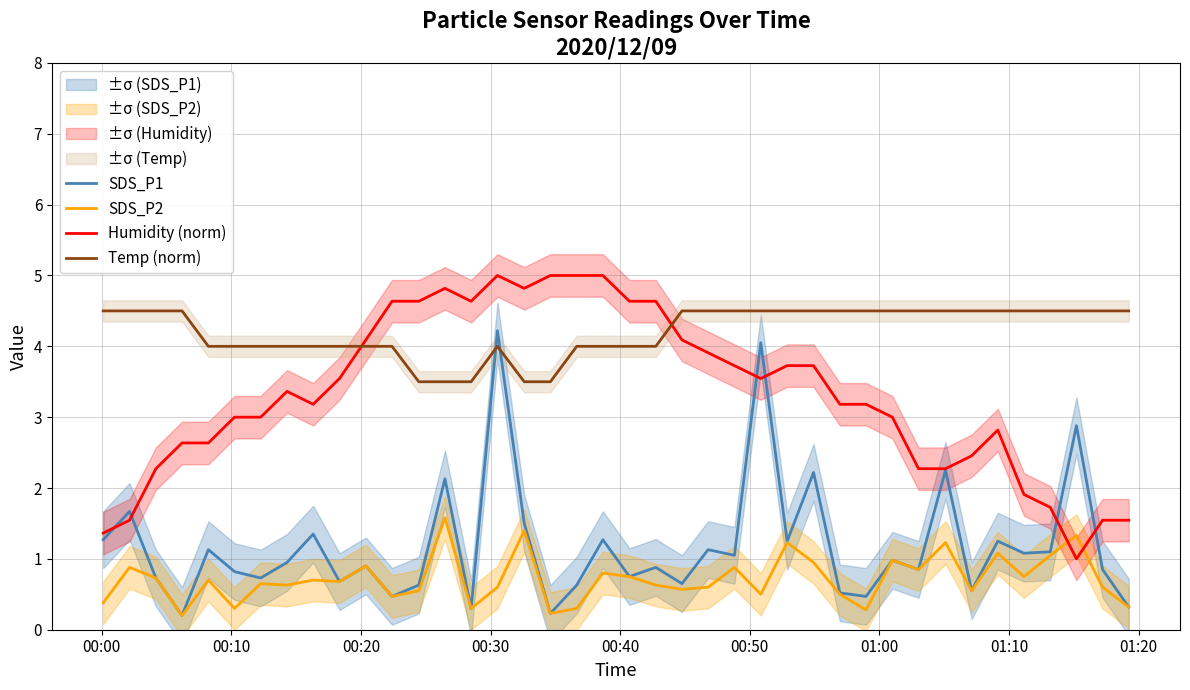

What is the maximum value for Humidity (norm)?

5.0